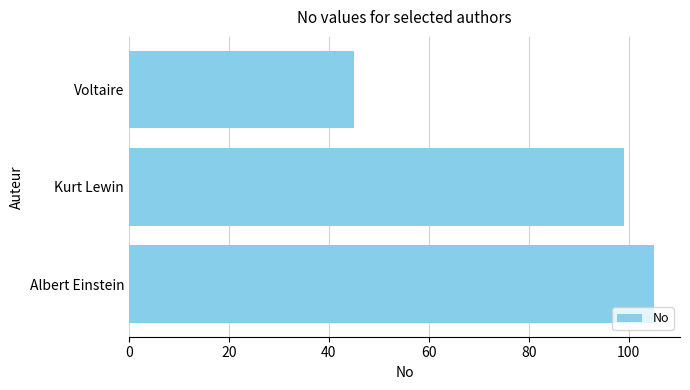

Which category has the highest value across all series?

Albert Einstein